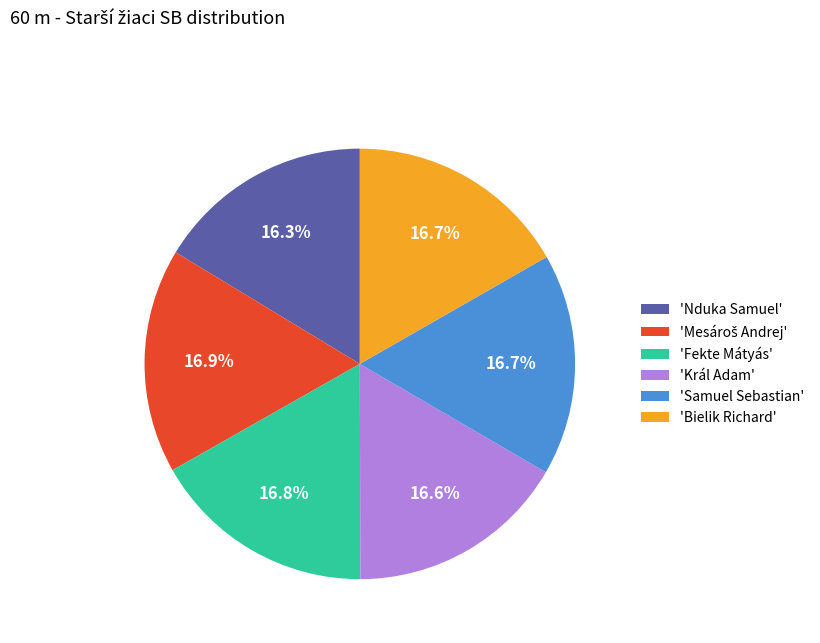

What is the ratio of the value at 'Bielik Richard' to the value at 'Fekte Mátyás'?

1.0